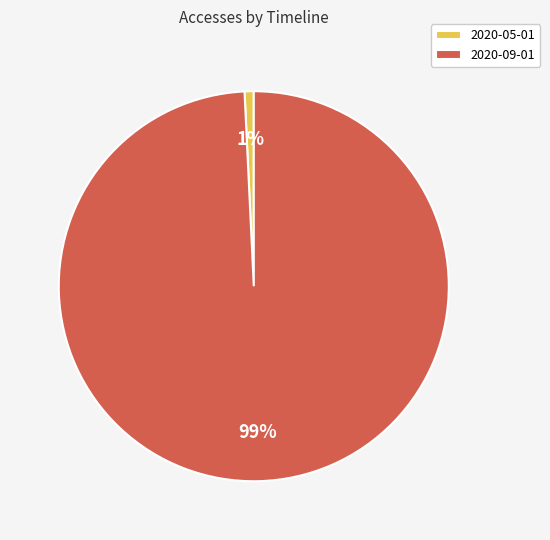

How many segments does this pie chart have?

2